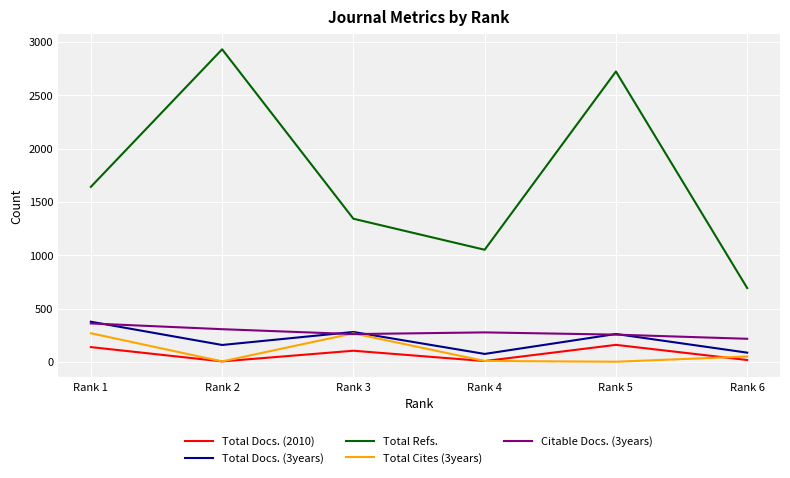

Which category has the highest value across all series?

Rank 2